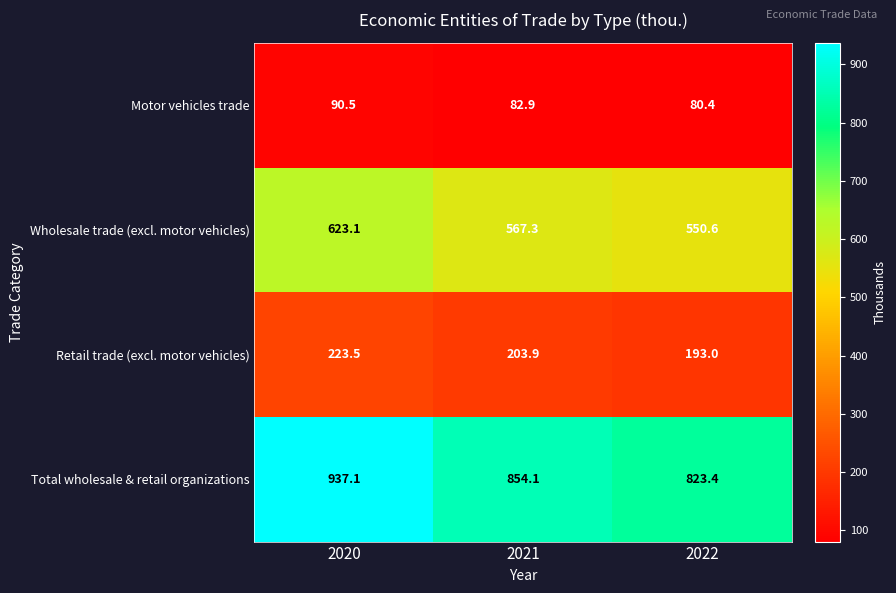

What is the difference between the maximum and second lowest values in the Total wholesale & retail organizations series?

83.0